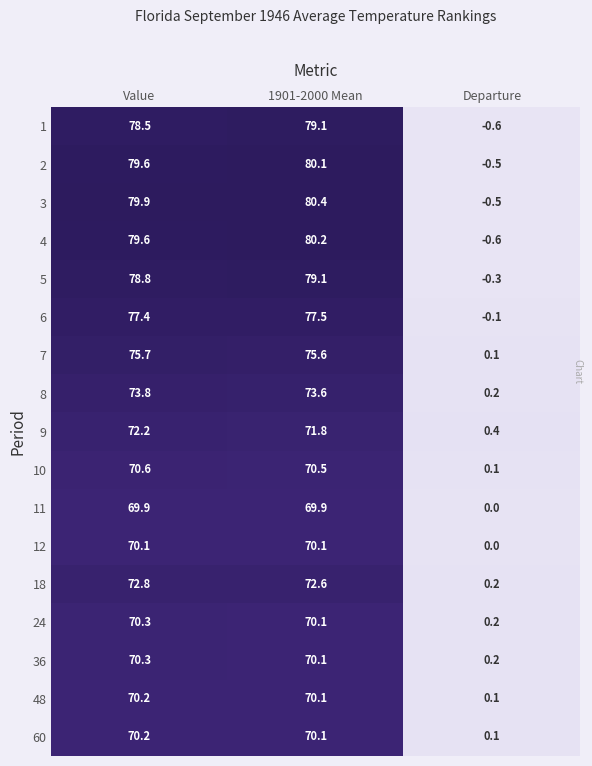

What is the sum of the 2 values at Value and Departure?

79.1